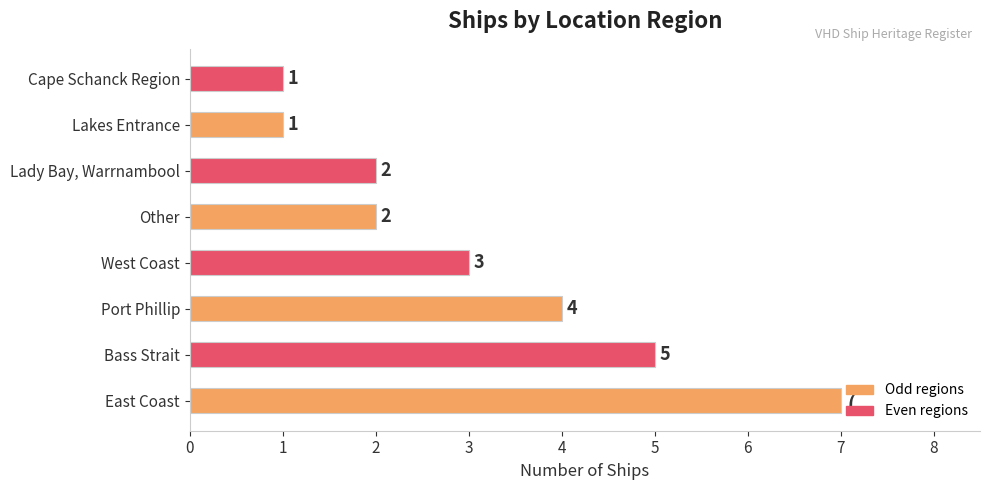

Count the values in the range 2 to 5.

5